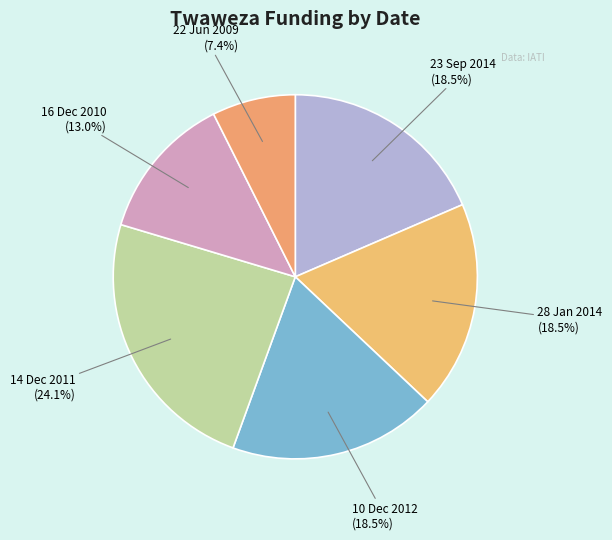

Count the number of slices in the pie.

6